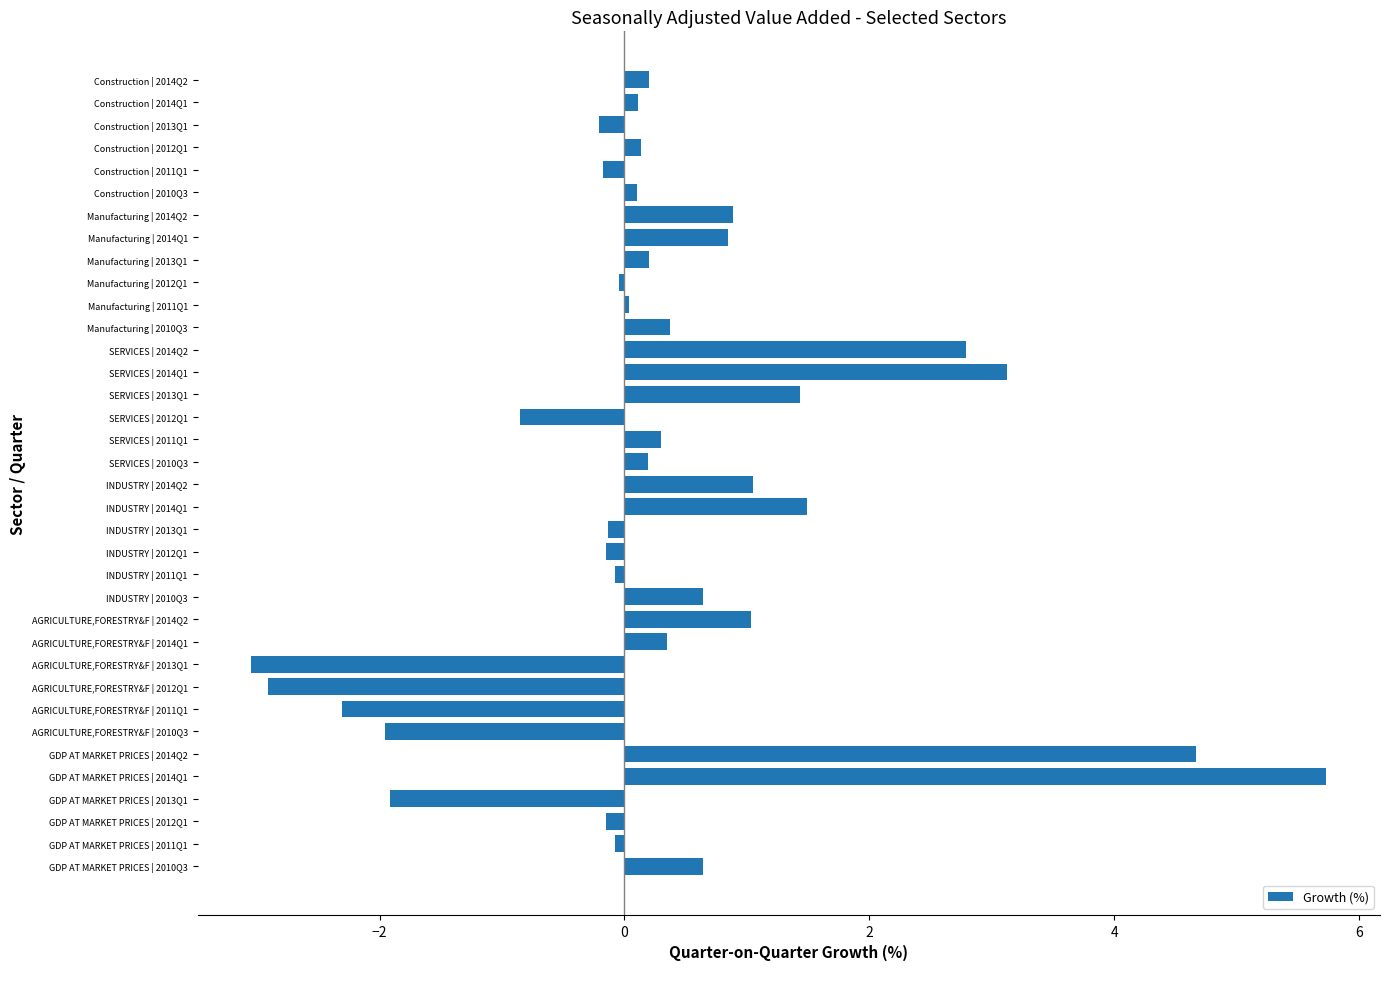

The value at INDUSTRY | 2014Q1 is 1.5. True or false?

True